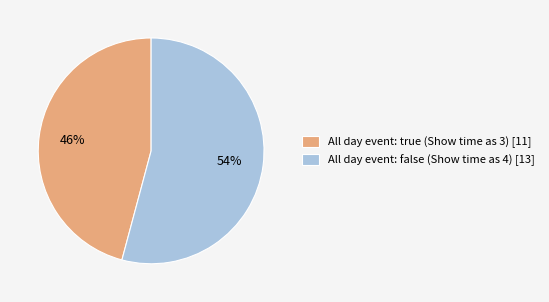

What percentage is the All day event: true (Show time as 3) [11] slice, to the nearest percent?

46%